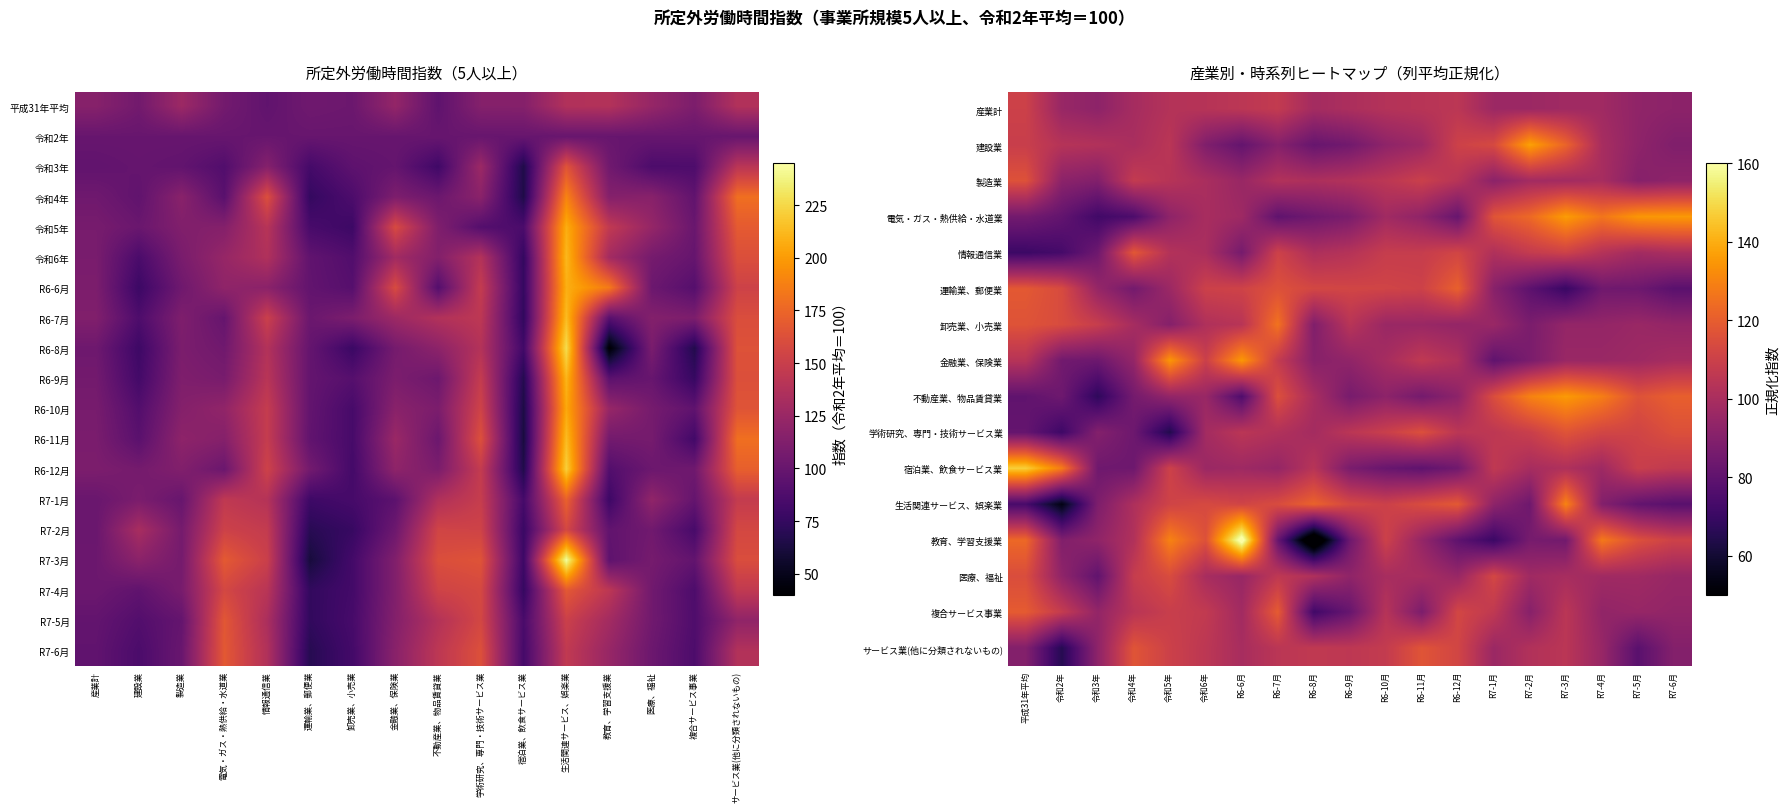

Where is R7-1月 nearest to the value 126?

医療、福祉